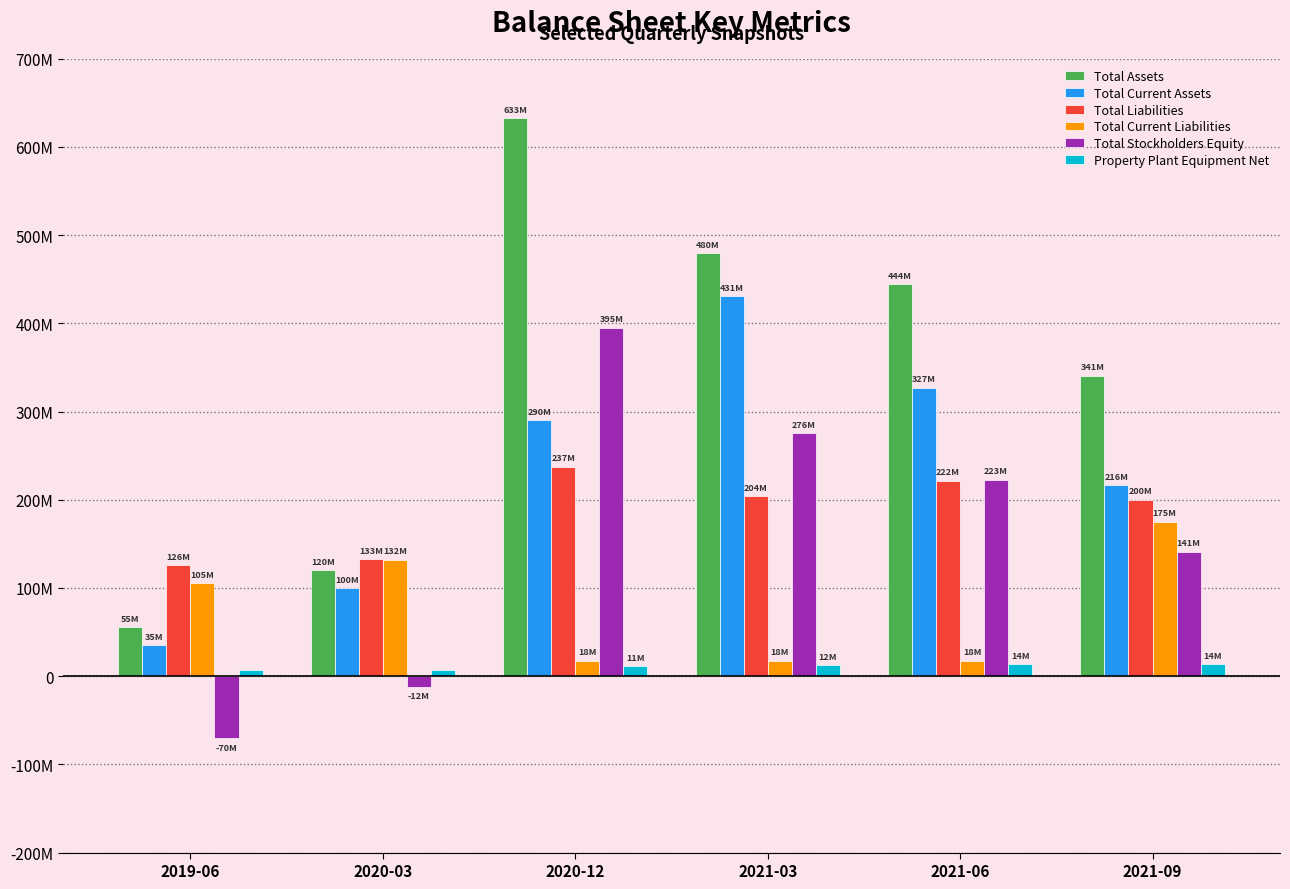

What is the label of the 6th bar from the left?

2021-09